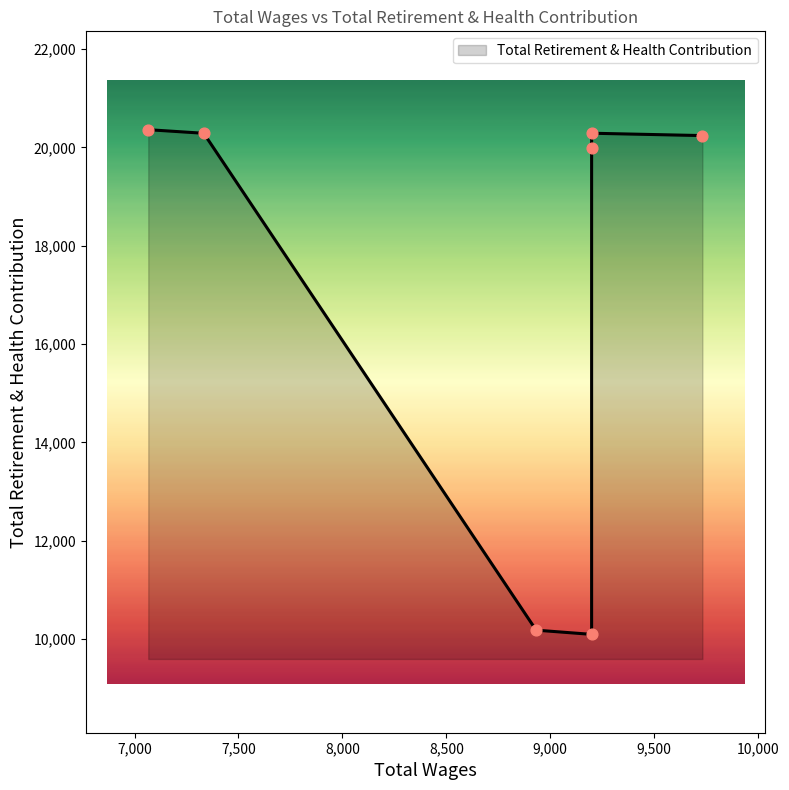

Which has a higher value, 8932.0 or 9199.0?

9199.0